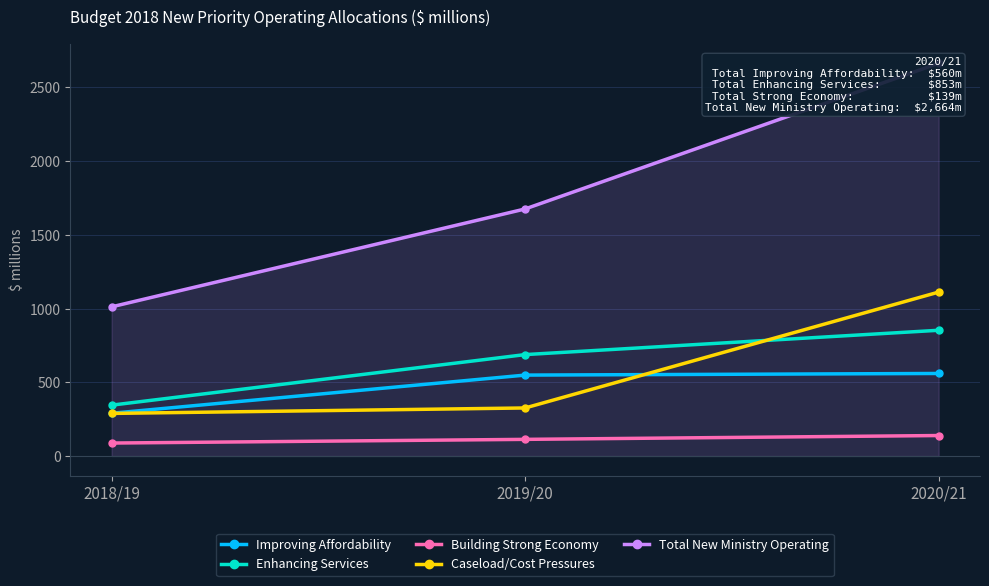

What value does the Enhancing Services series have at 2020/21, to the nearest 10?

850